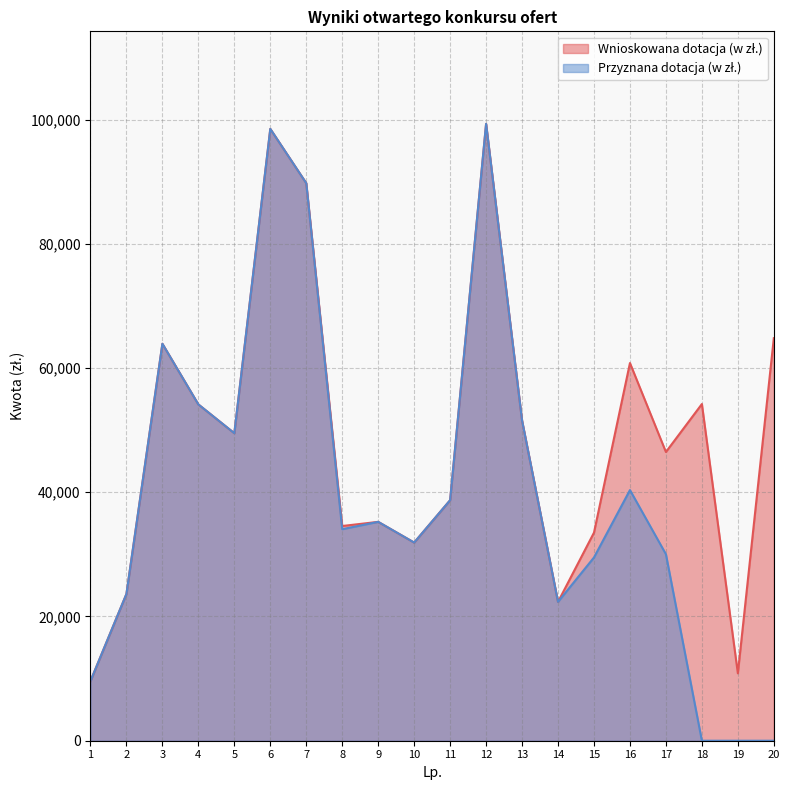

What are all the series names shown in the legend?

Wnioskowana dotacja (w zł.), Przyznana dotacja (w zł.)